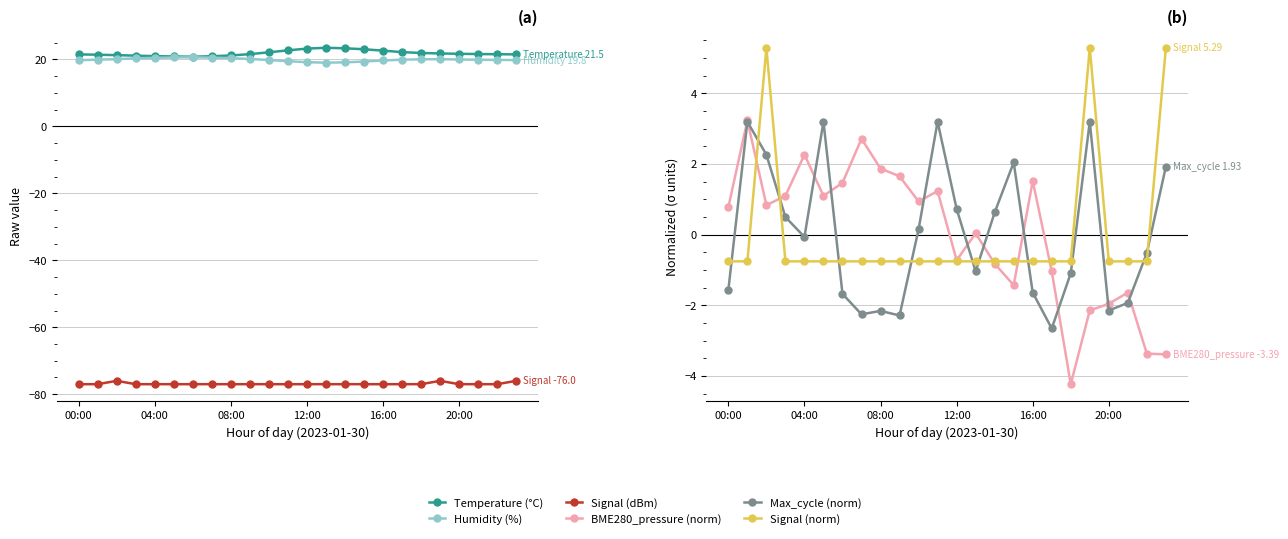

Which label corresponds to the smallest value in the chart?

00:00